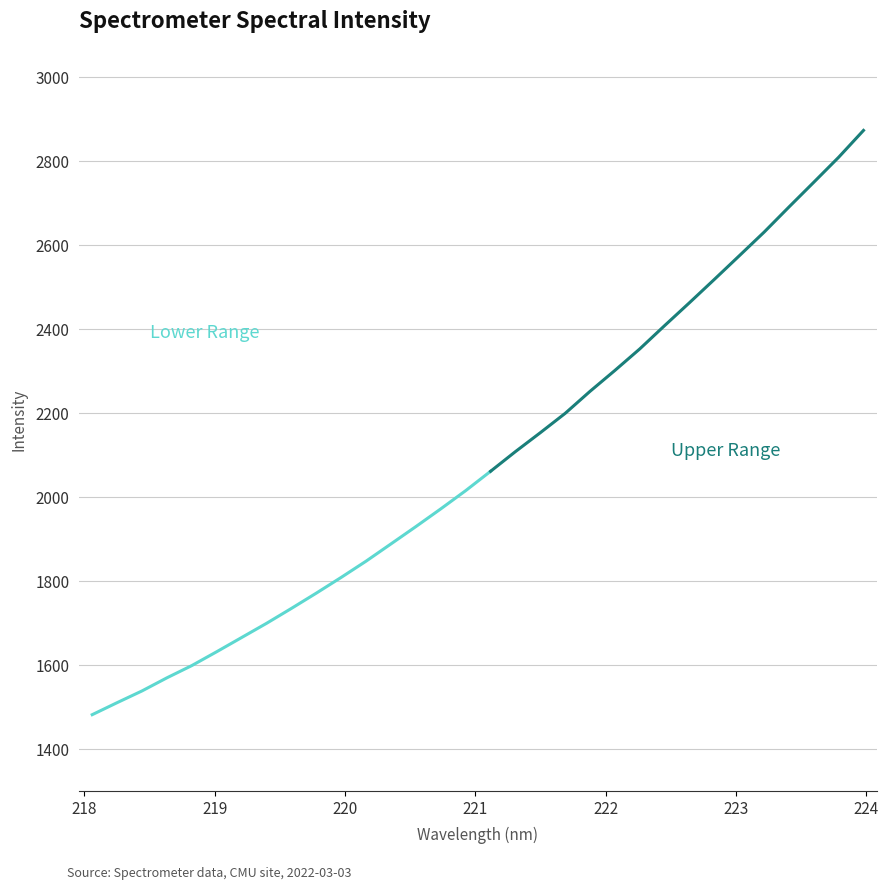

What is the maximum value shown in the chart?

2872.7